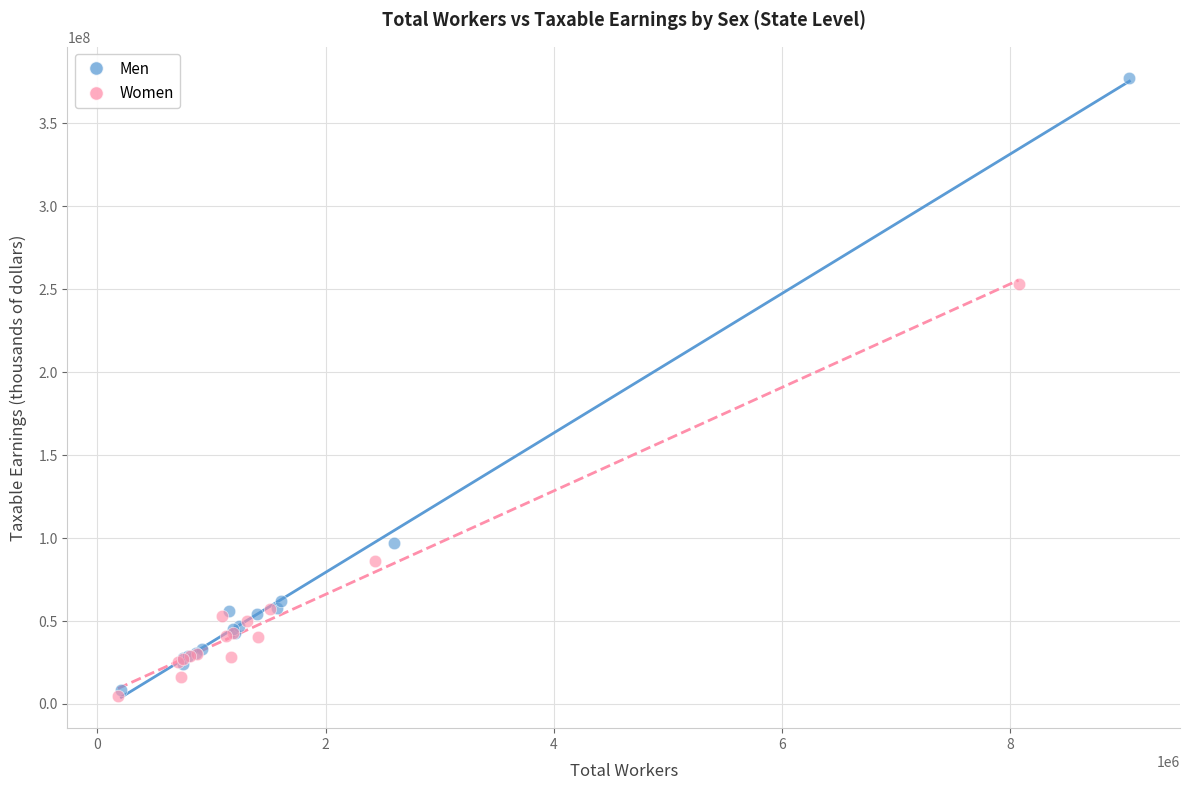

Which series contains the highest Y value?

Men